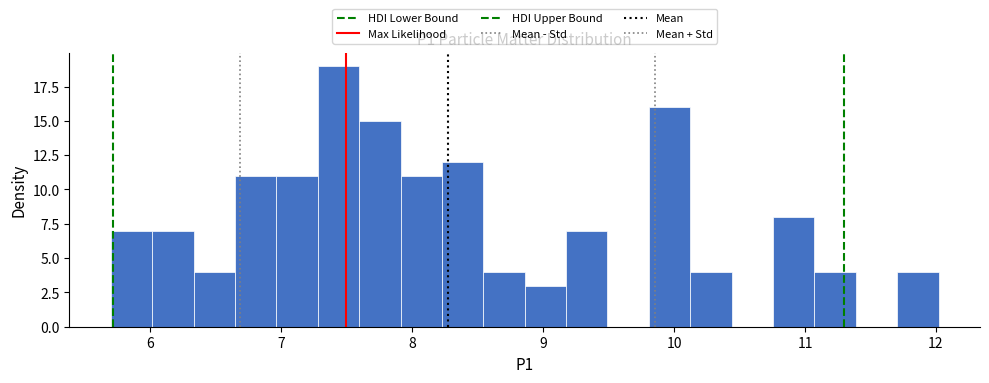

Read against the x-axis, roughly where is the centre of the tallest bar?

7.4